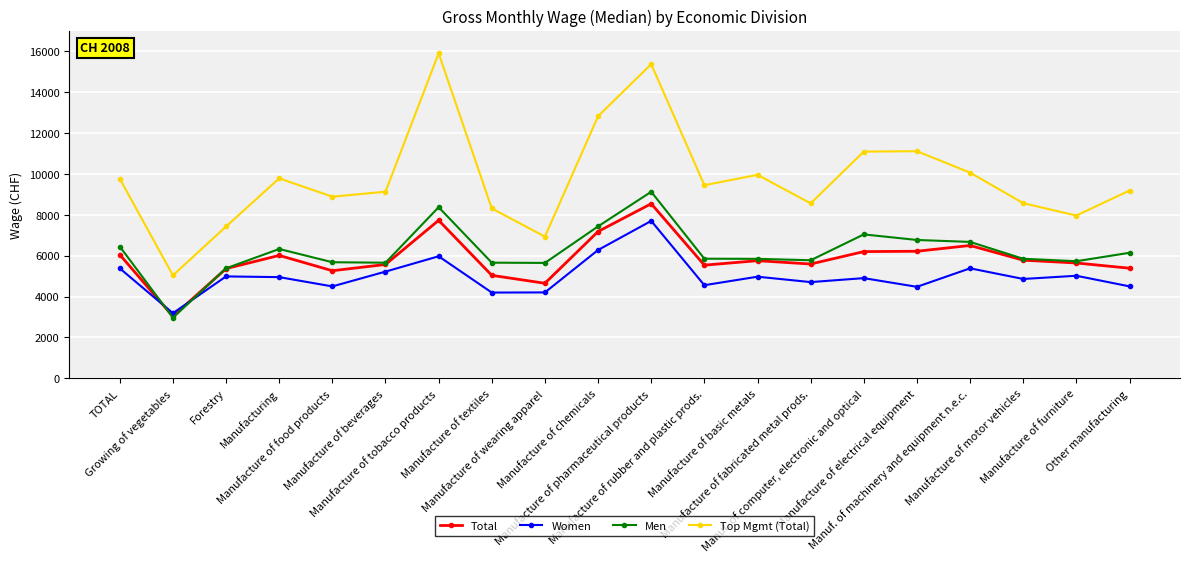

Which label corresponds to the smallest value in the chart?

Growing of vegetables